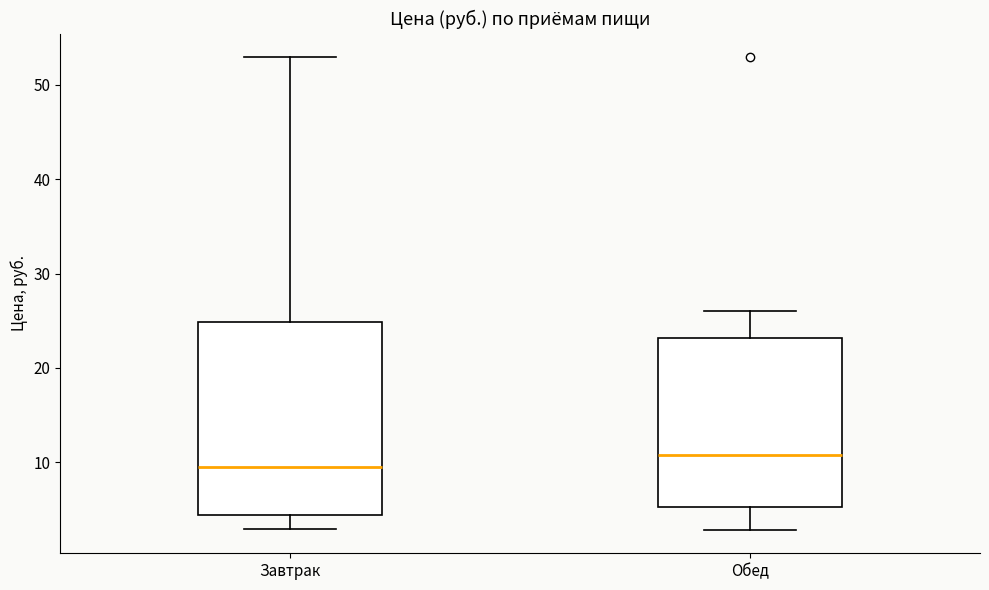

Where is the upper edge of the box for Обед on the y-axis? The values are not printed on the chart, so give them approximately, as read against the axis.

23